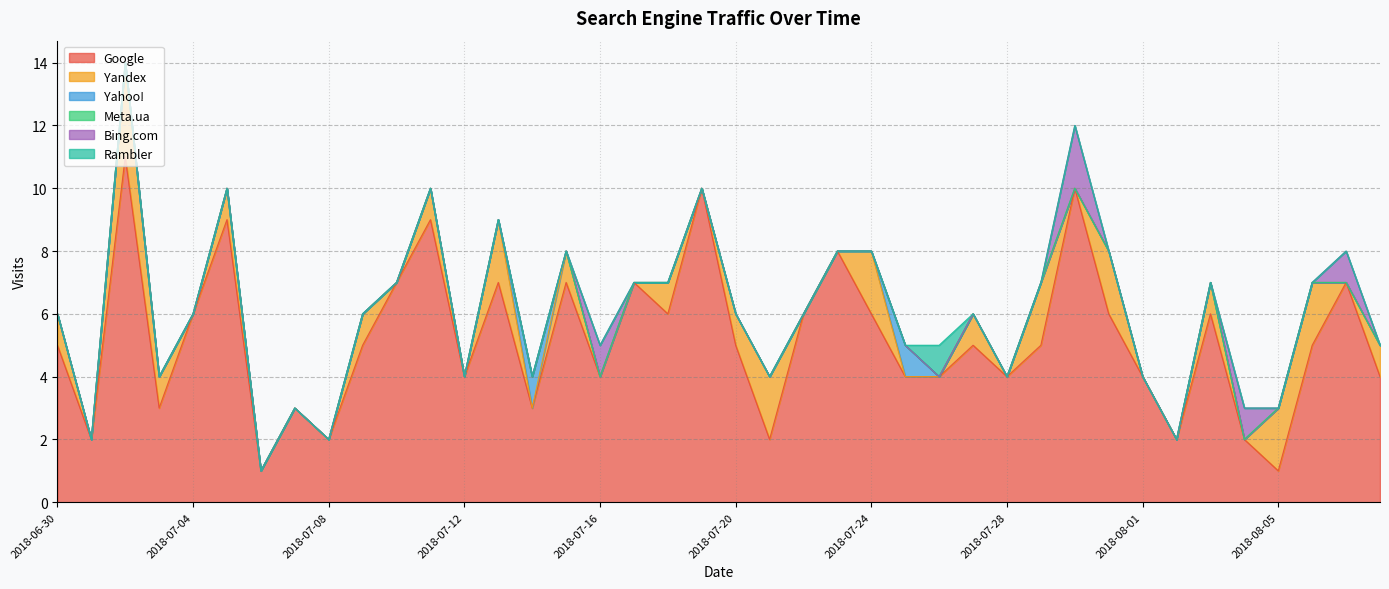

Between 2018-07-12 and 2018-08-04, which is larger?

2018-07-12